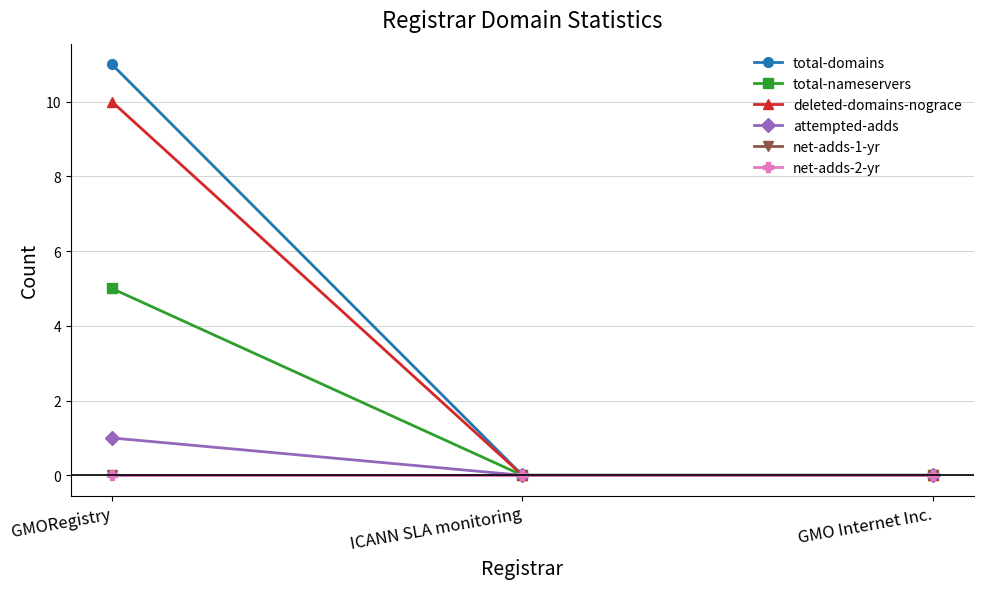

At which category is the sum across all series the highest?

GMORegistry